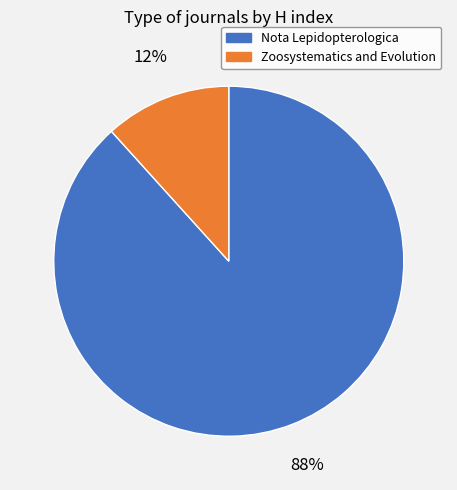

How many slices are in this pie chart?

2